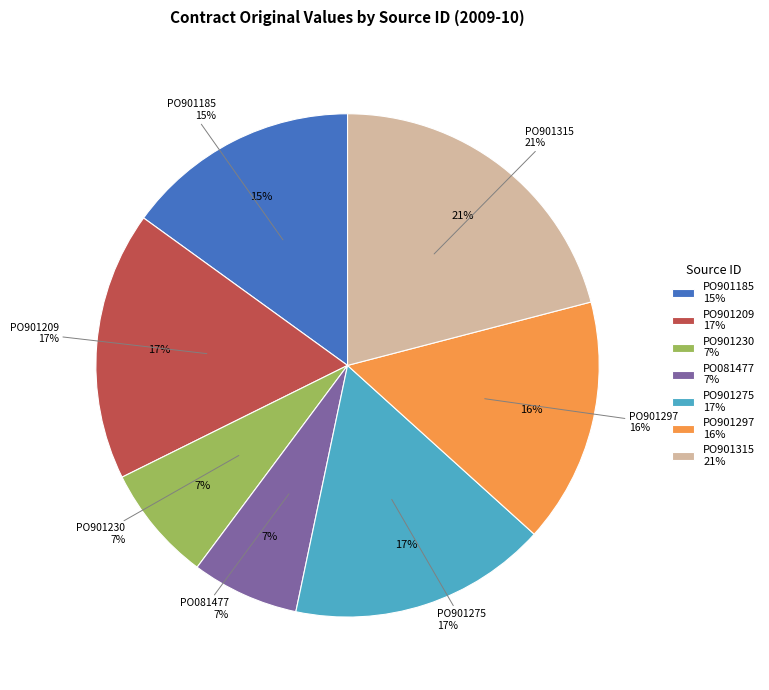

To the nearest percent, what is the average slice percentage?

14%